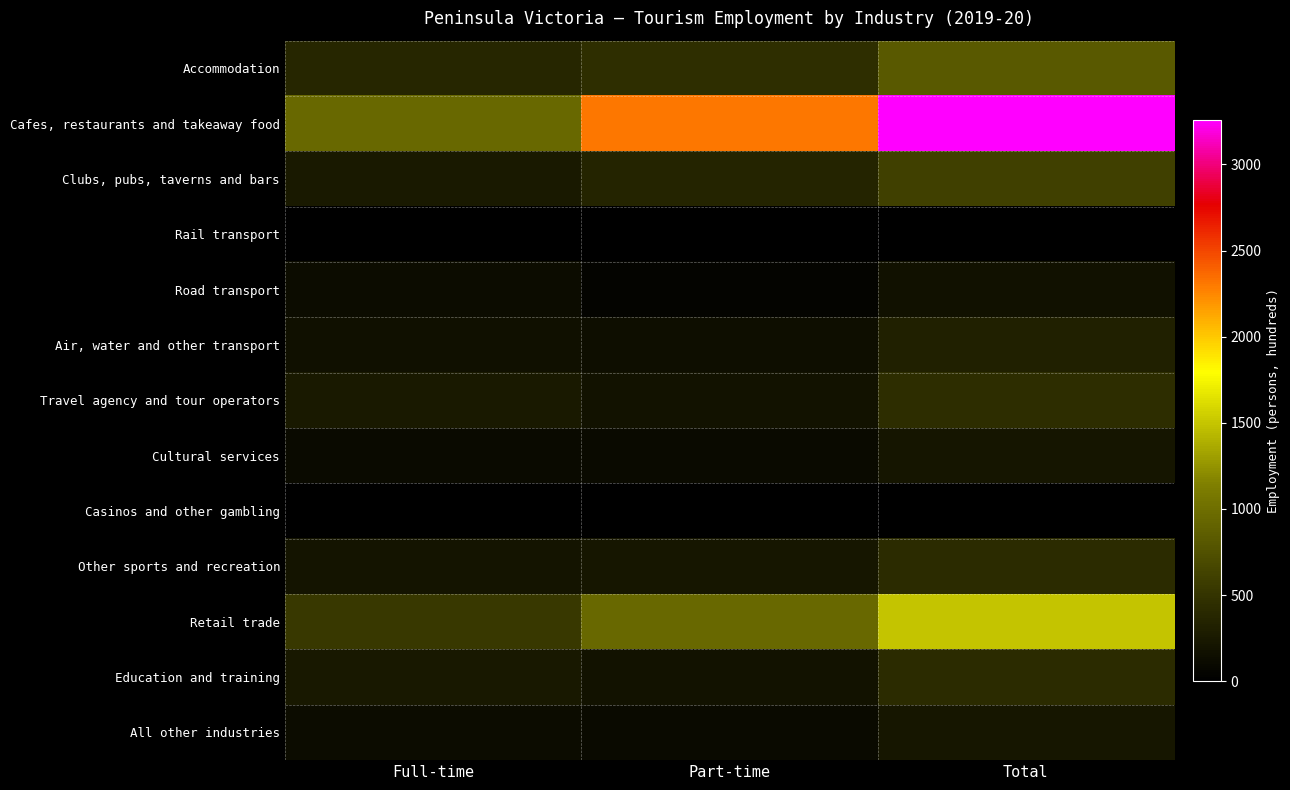

What is the total value across all series at Total?

8398.0